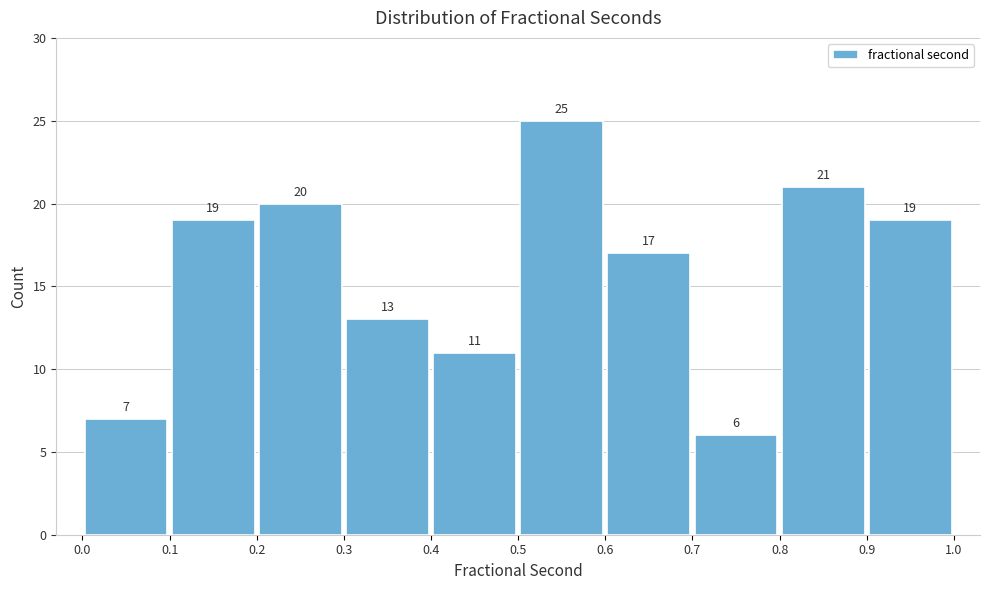

Reading left to right, transcribe this chart: for each bar, give the range it covers on the x-axis and its height.

0.0 to 0.1: 7
0.1 to 0.2: 19
0.2 to 0.3: 20
0.3 to 0.4: 13
0.4 to 0.5: 11
0.5 to 0.6: 25
0.6 to 0.7: 17
0.7 to 0.8: 6
0.8 to 0.9: 21
0.9 to 1.0: 19